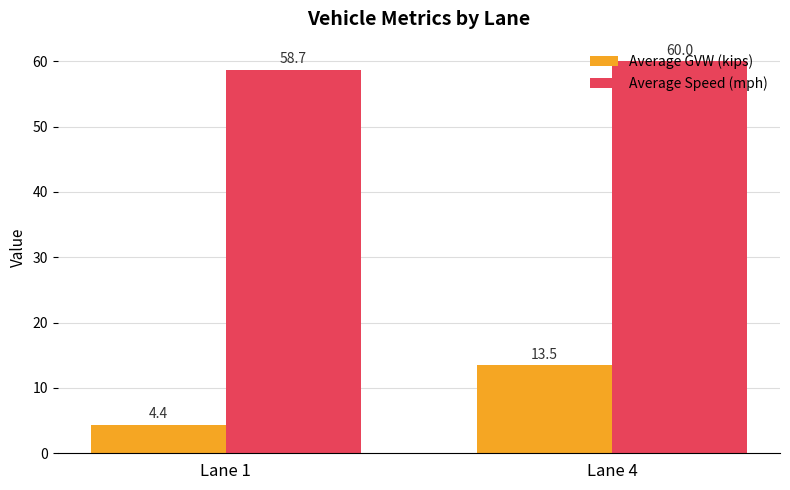

Does the chart contain stacked bars?

No